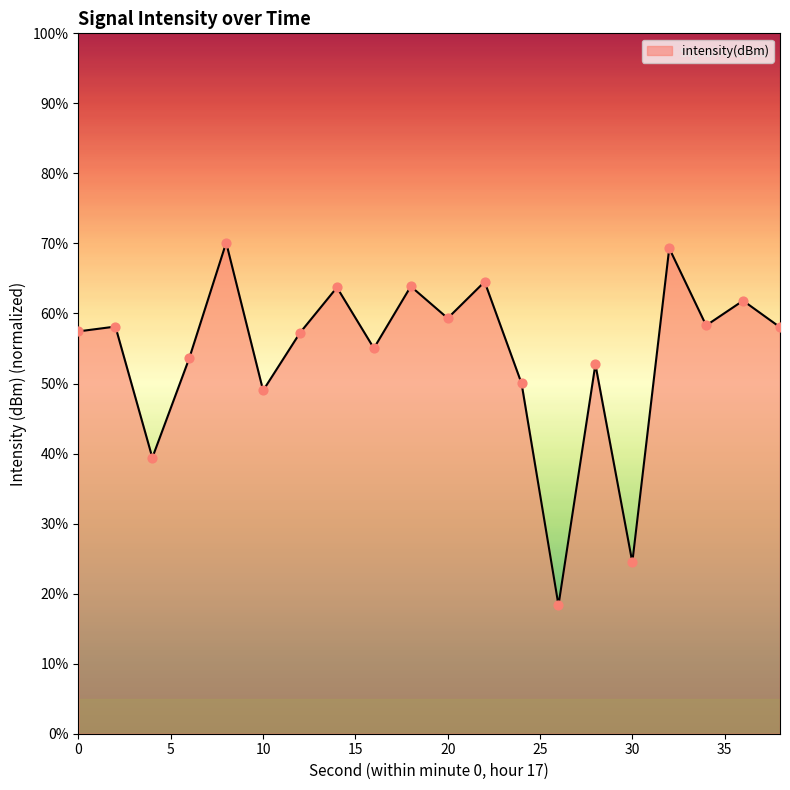

What is the maximum value shown in the chart?

70.1